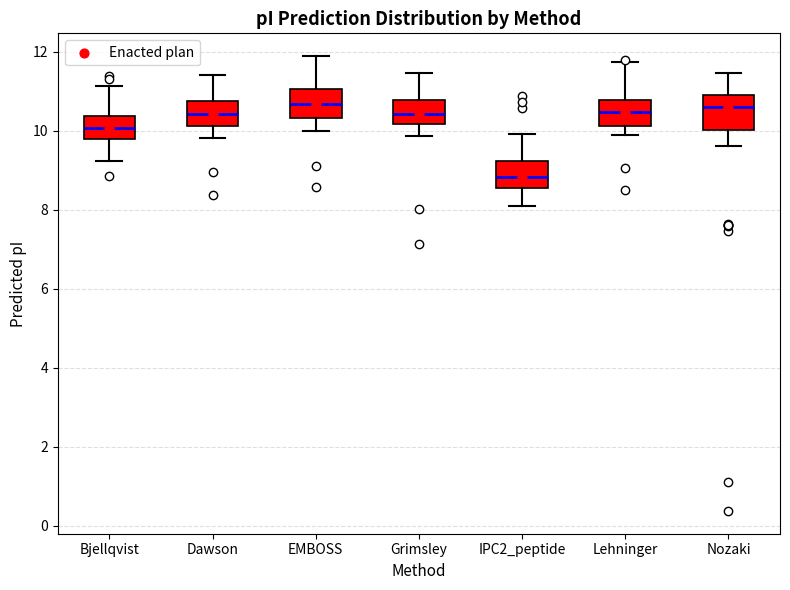

Which box has the lowest median line?

IPC2_peptide